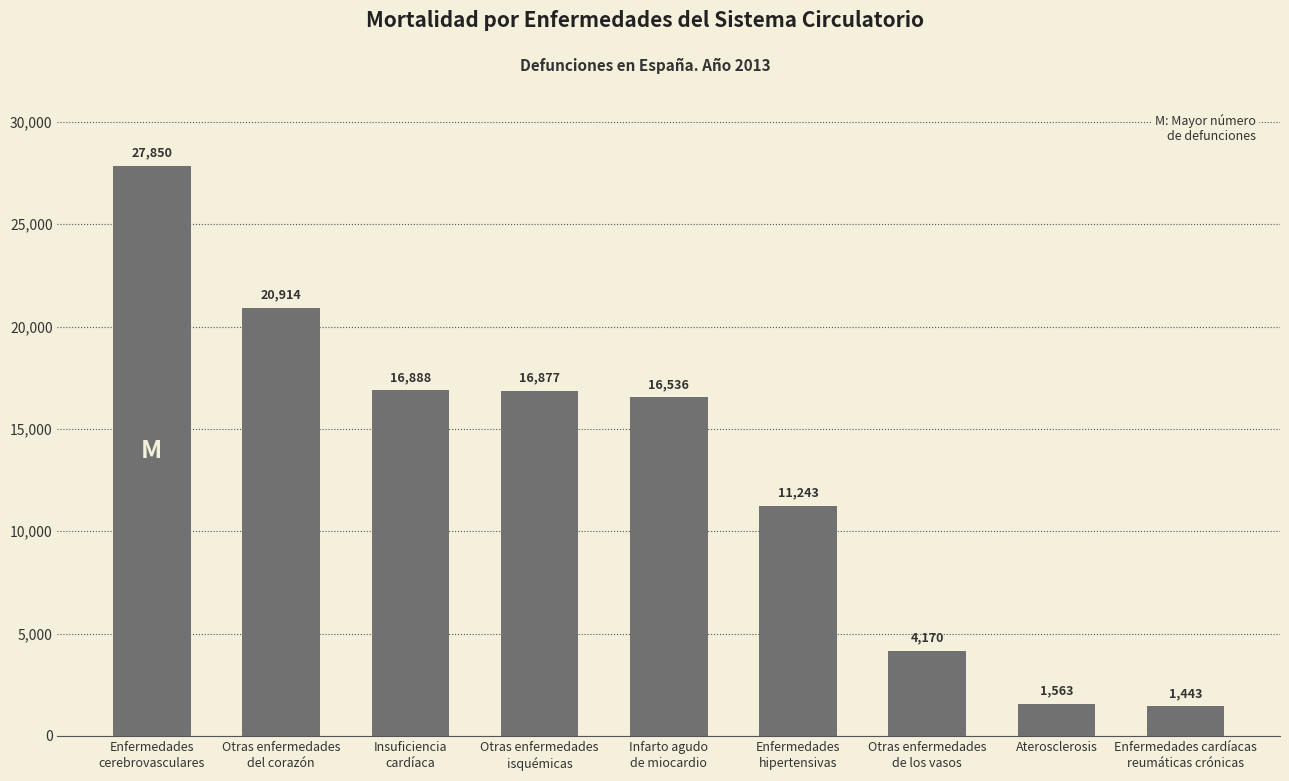

How many data points are less than 16536?

4